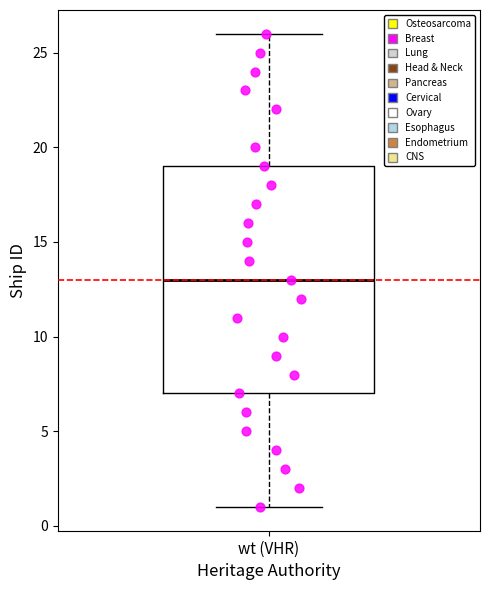

Transcribe this box plot: give where the median line is, the range the box spans, and where the two whiskers end, as read against the y-axis. The values are not printed on the chart, so give them approximately, as read against the axis.

median 13, box 7 to 19, whiskers 1 to 26